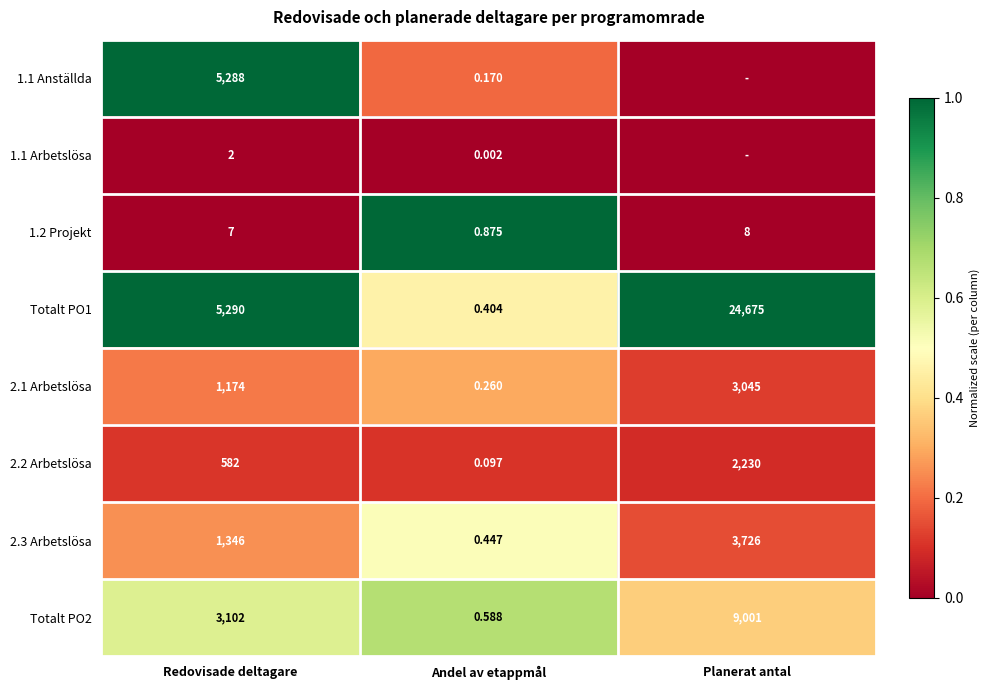

At which label does 2.3 Arbetslösa reach its minimum?

Andel av etappmål